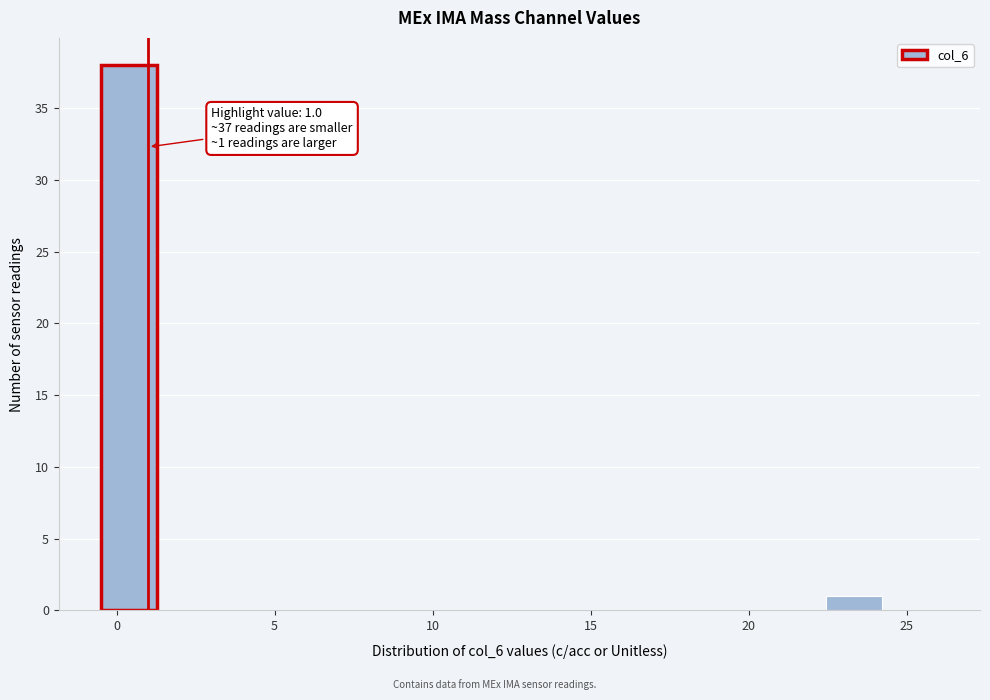

Around what value on the x-axis is the tallest bar? Give the approximate position of its centre, as read against the axis.

0.5